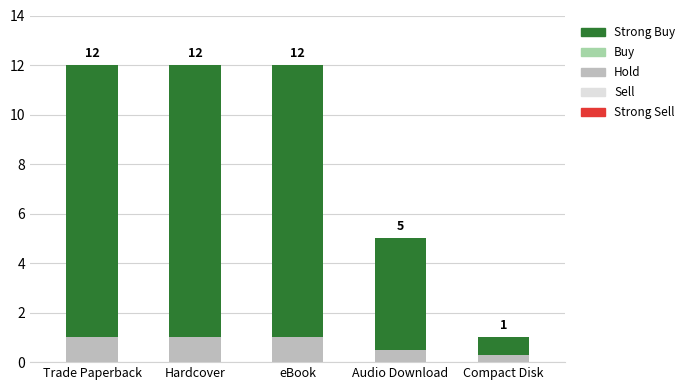

What is the sum of the Hold values at Trade Paperback and Hardcover?

2.0